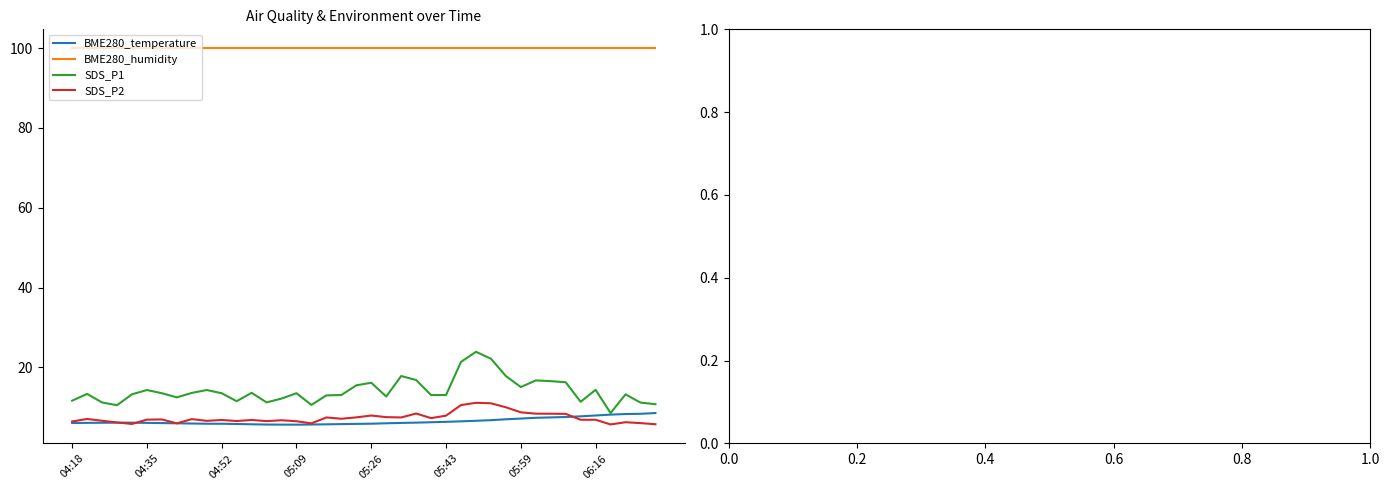

Which series has the largest total across all categories?

BME280_humidity